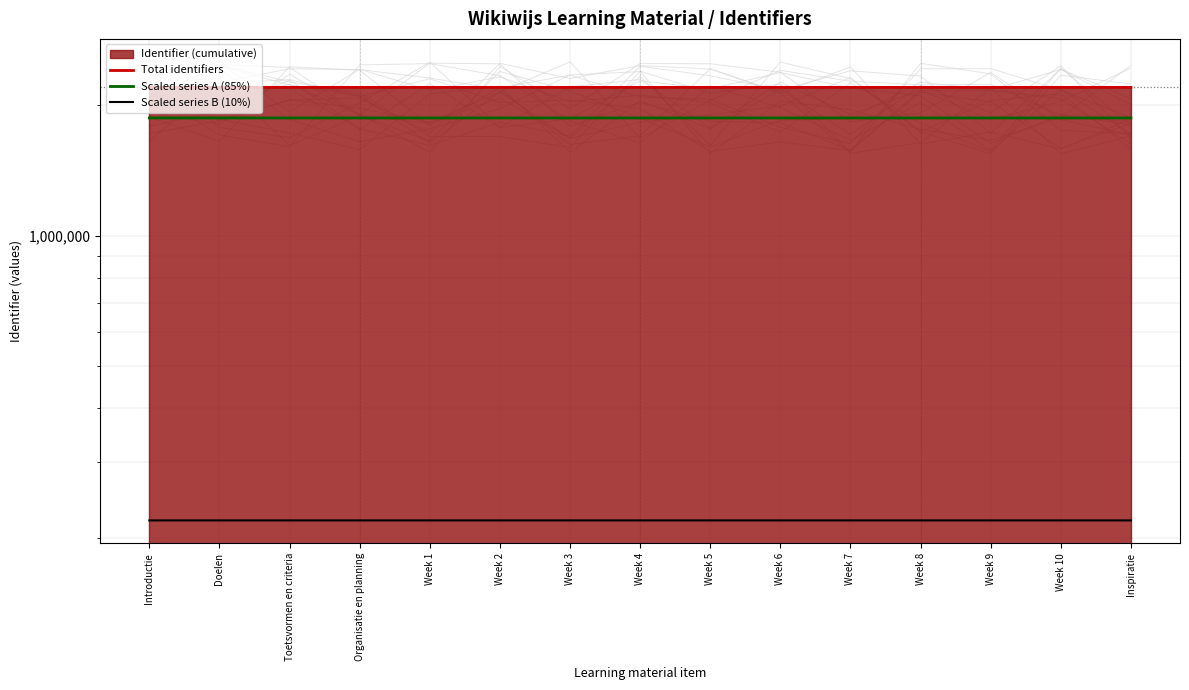

What is the sum of all Scaled series B (10%) values?

3301135.9